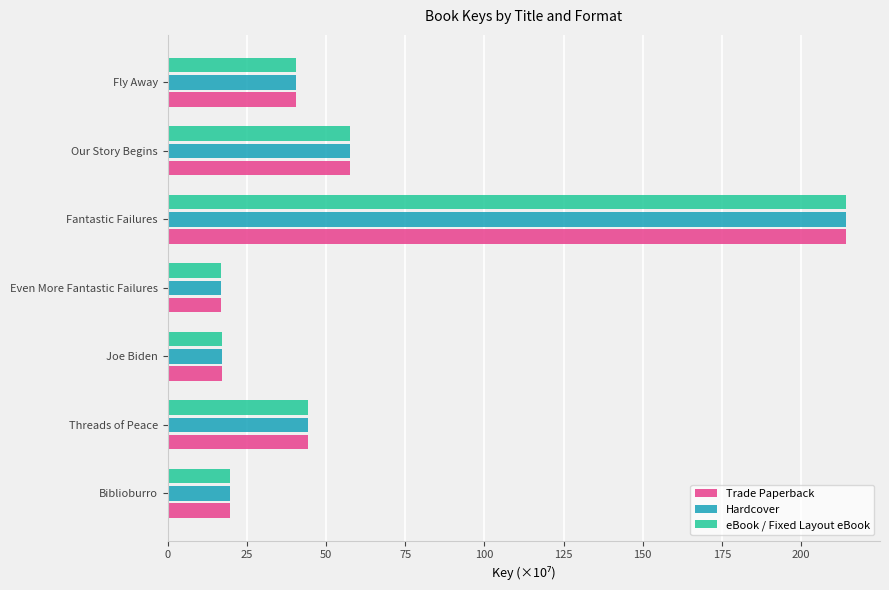

What is the difference between the maximum and second lowest values in the Hardcover series?

197.0